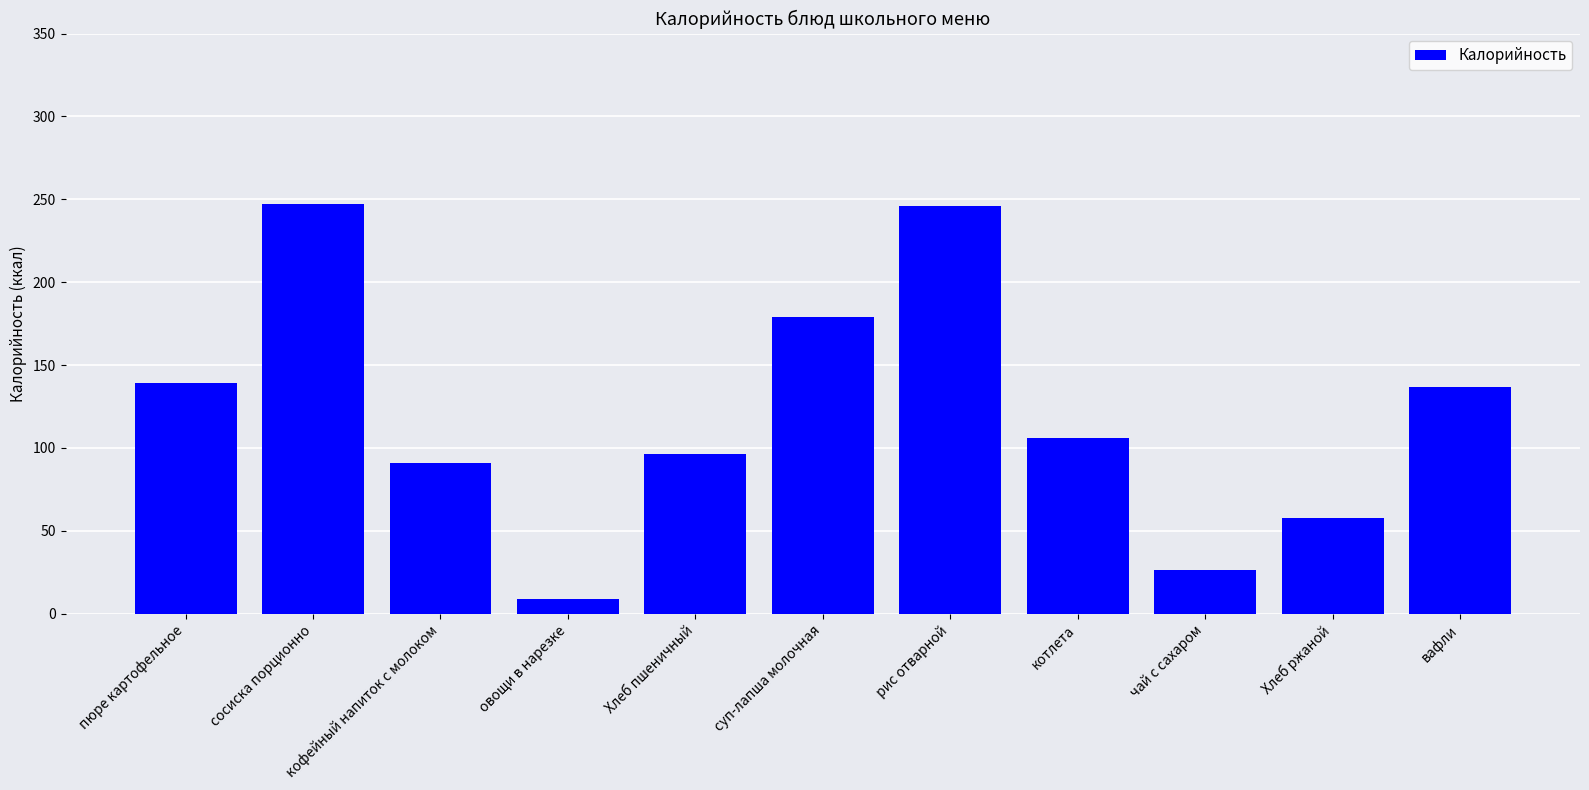

Are the bars horizontal?

No